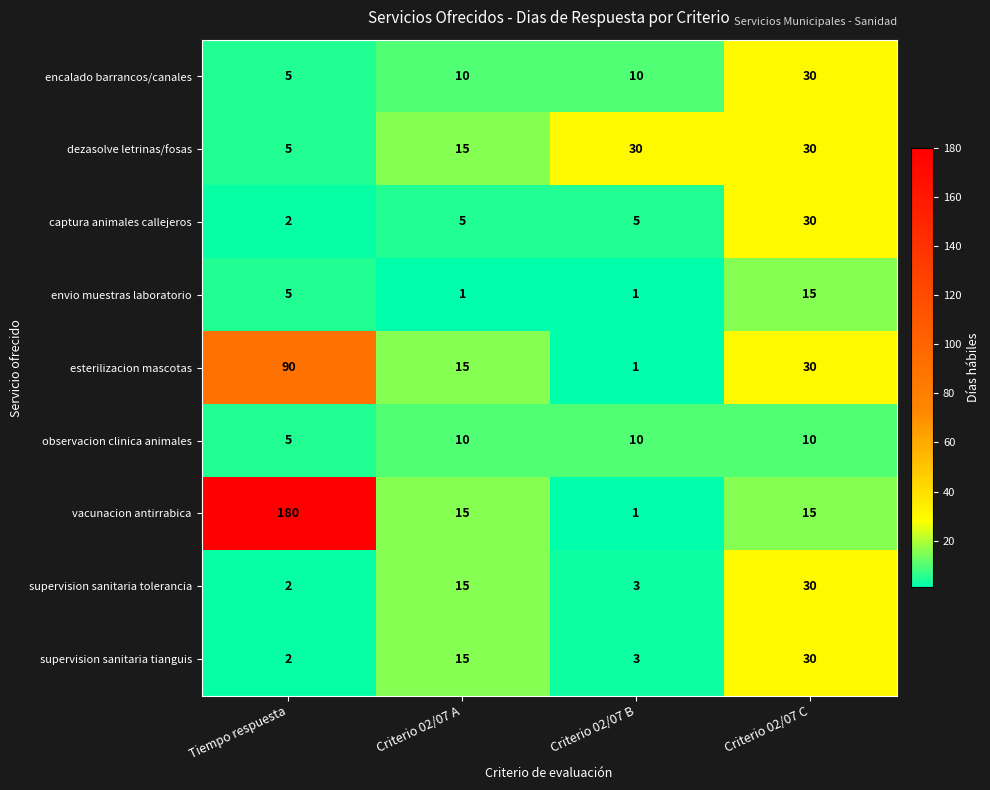

Count the captura animales callejeros values in the range 5 to 30.

3